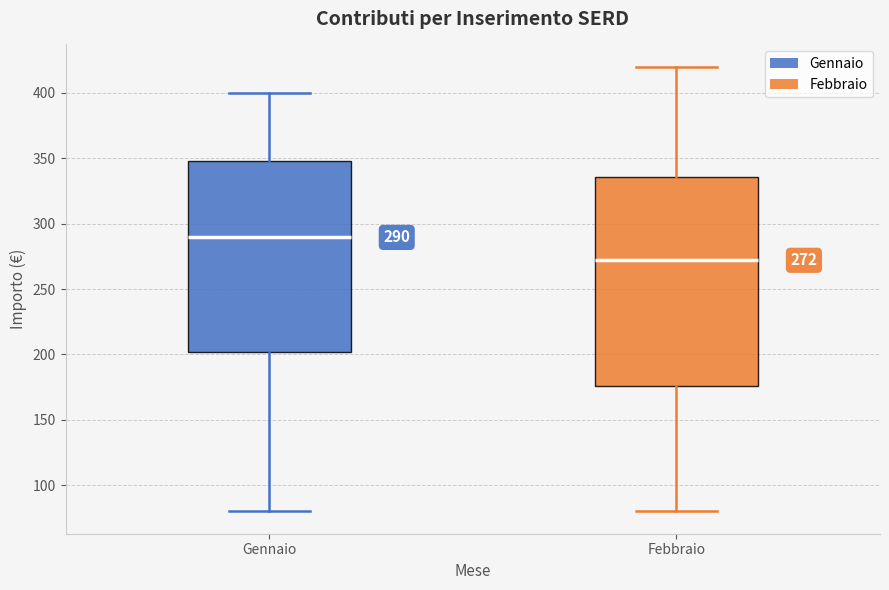

Which box is the tallest, from its lower edge to its upper edge?

Febbraio